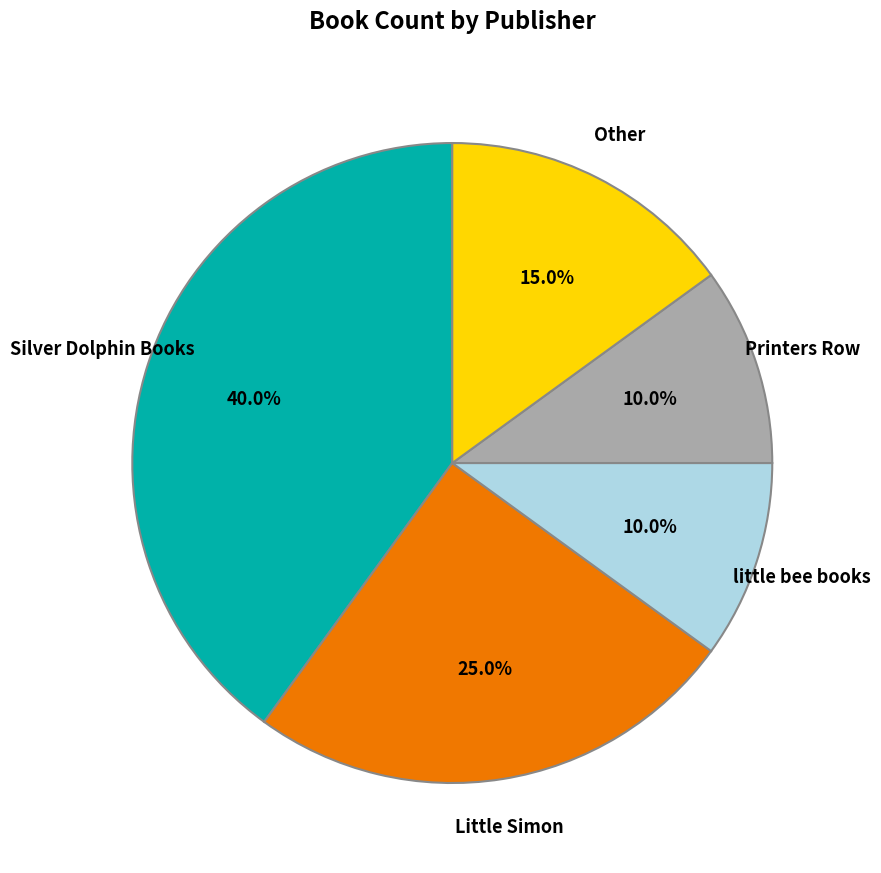

Is there a majority slice in this chart?

No